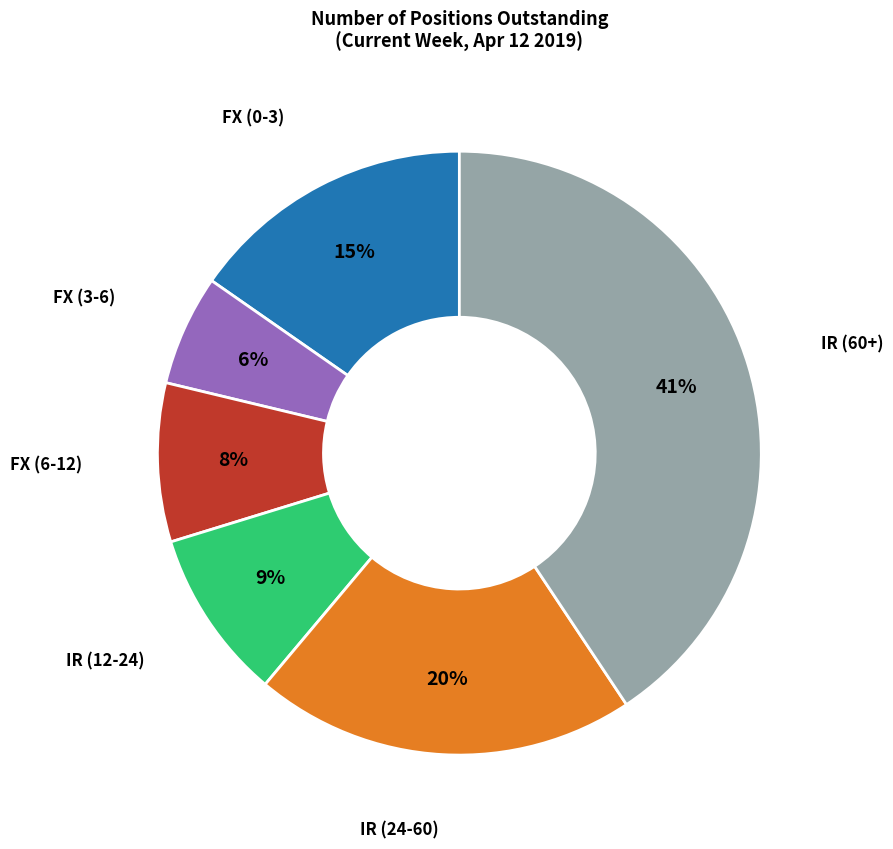

Is there any slice that represents more than half of the pie?

No